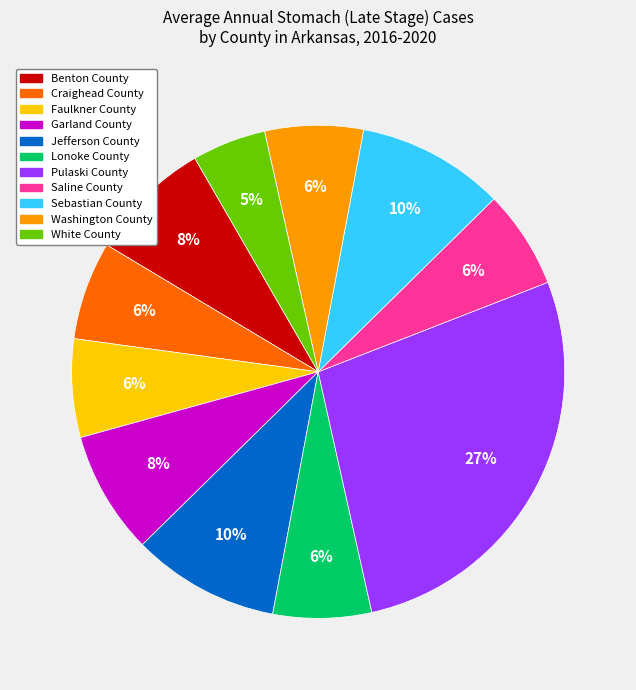

Is the sum of Craighead County and Faulkner County greater than half?

No